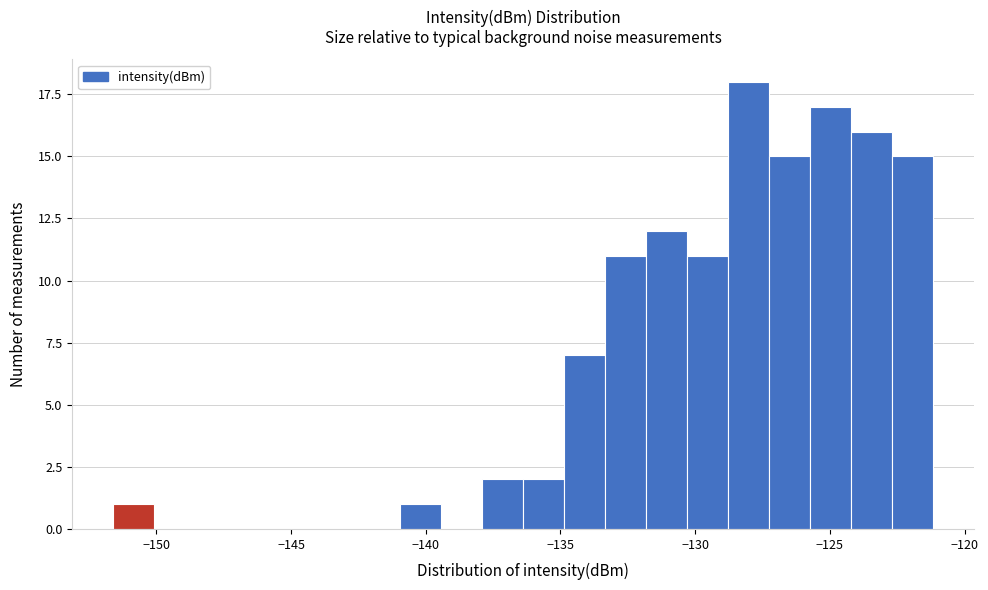

Around what value on the x-axis is the tallest bar? Give the approximate position of its centre, as read against the axis.

-128.0